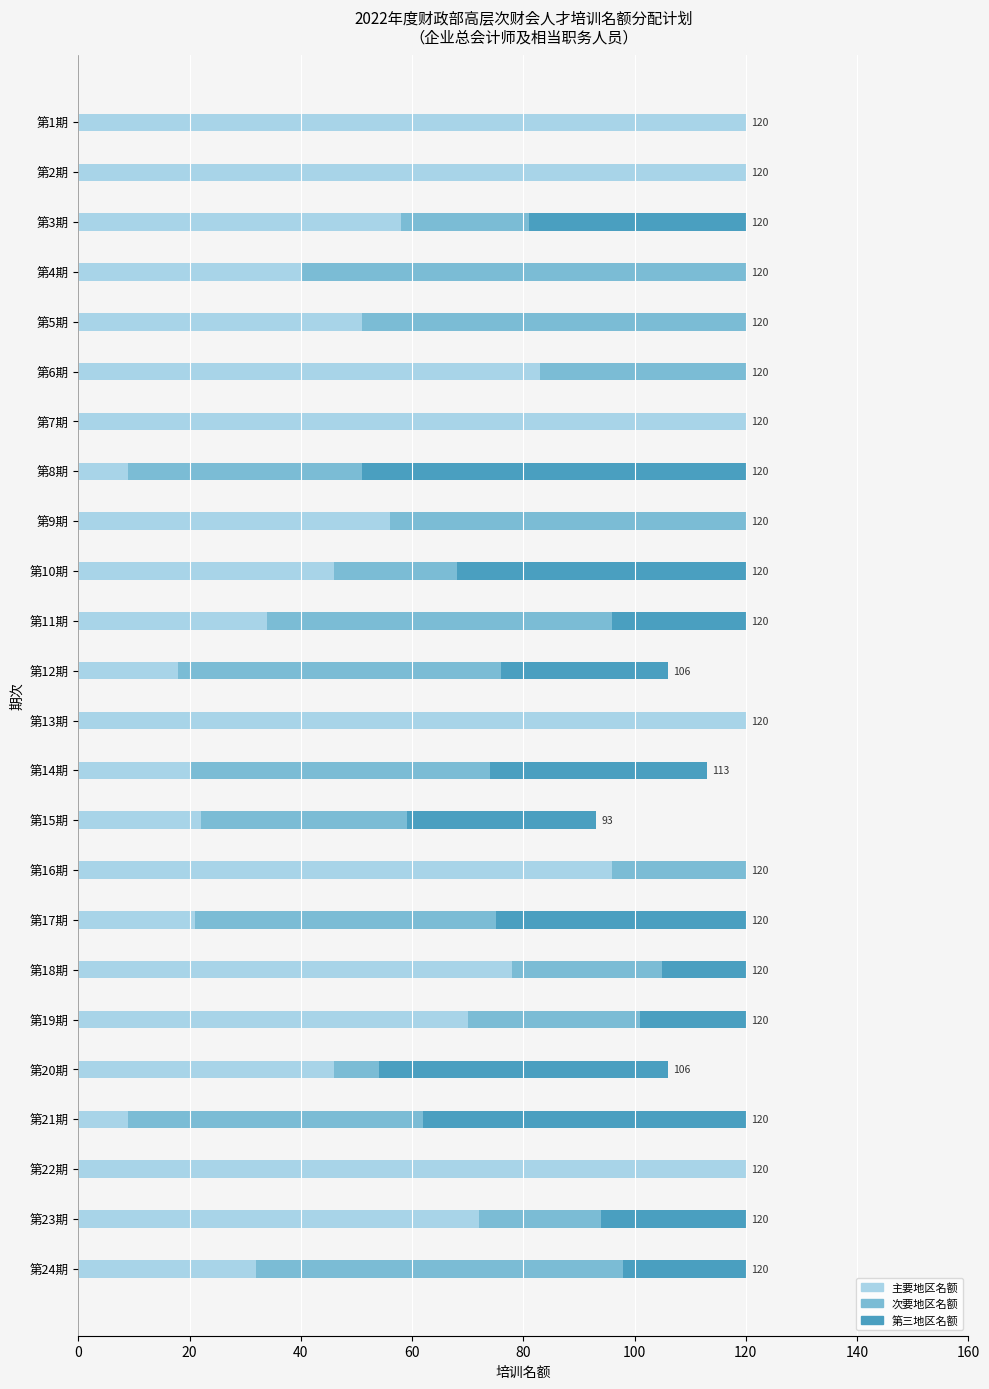

What is the total value across all series at 第6期?

120